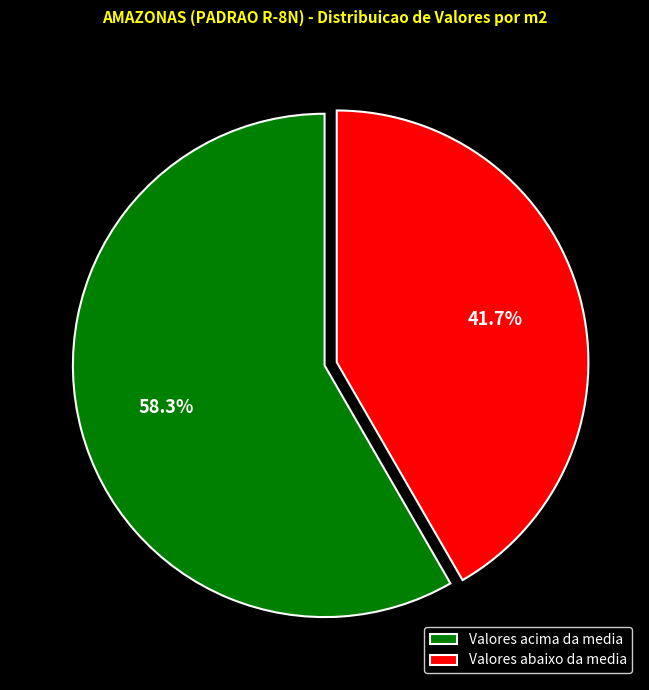

Does Valores acima da media represent more than half of the total?

Yes